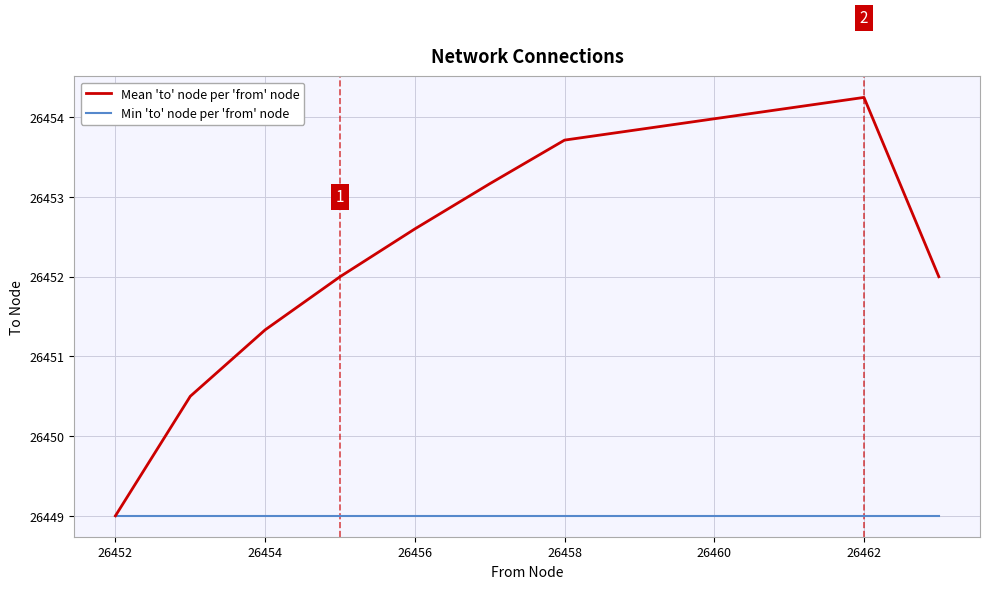

What is the lowest value of the Mean 'to' node per 'from' node series?

26449.0